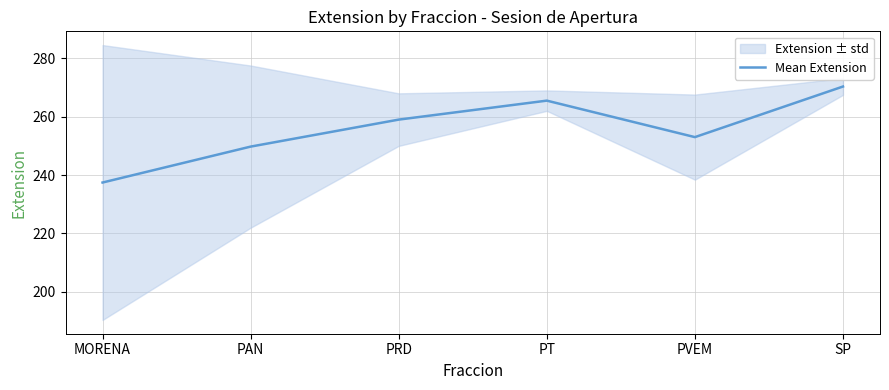

Which has a higher value, PT or PAN?

PT